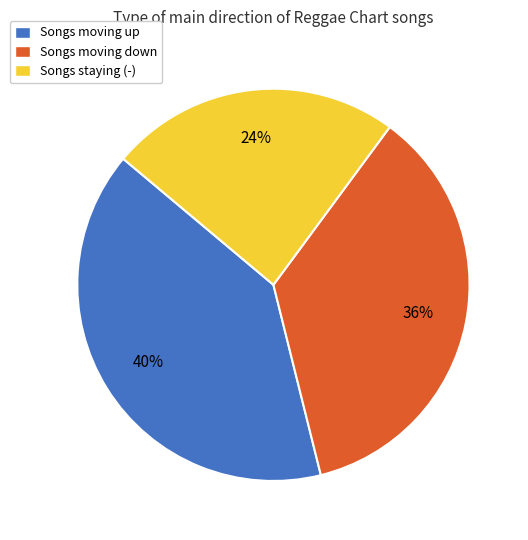

Is it true that Songs moving down is 51% of the pie?

False